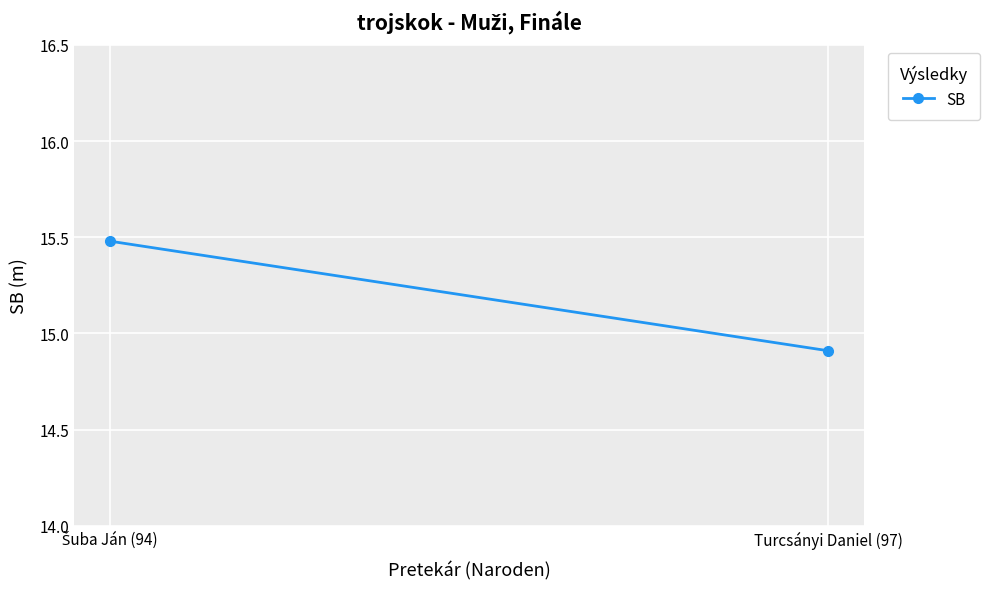

What is the minimum value shown in the chart?

14.9